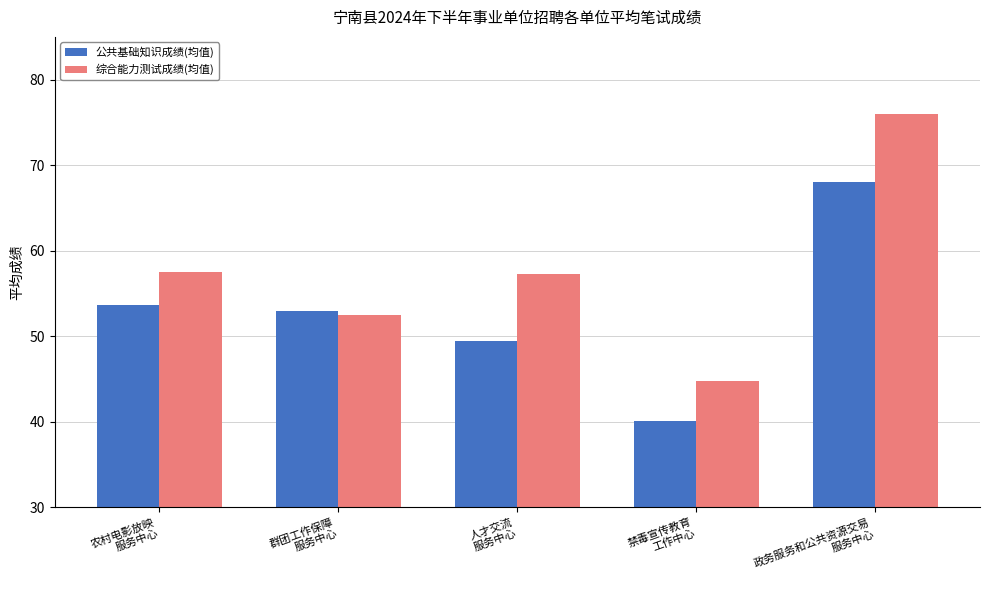

List the series in order of their overall mean, highest first.

综合能力测试成绩(均值), 公共基础知识成绩(均值)